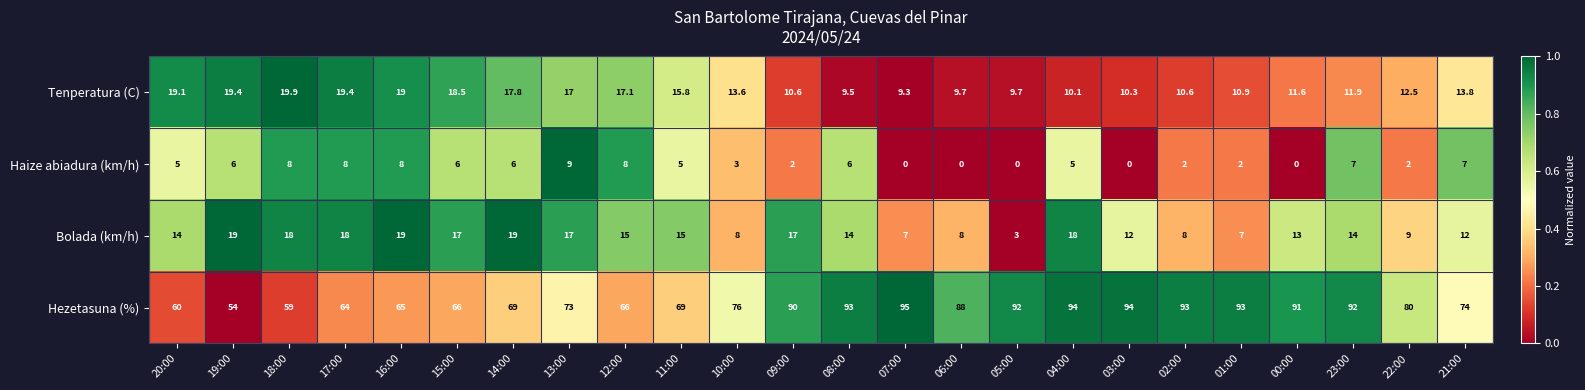

What is the difference between the second highest and second lowest values in the Bolada (km/h) series?

12.0